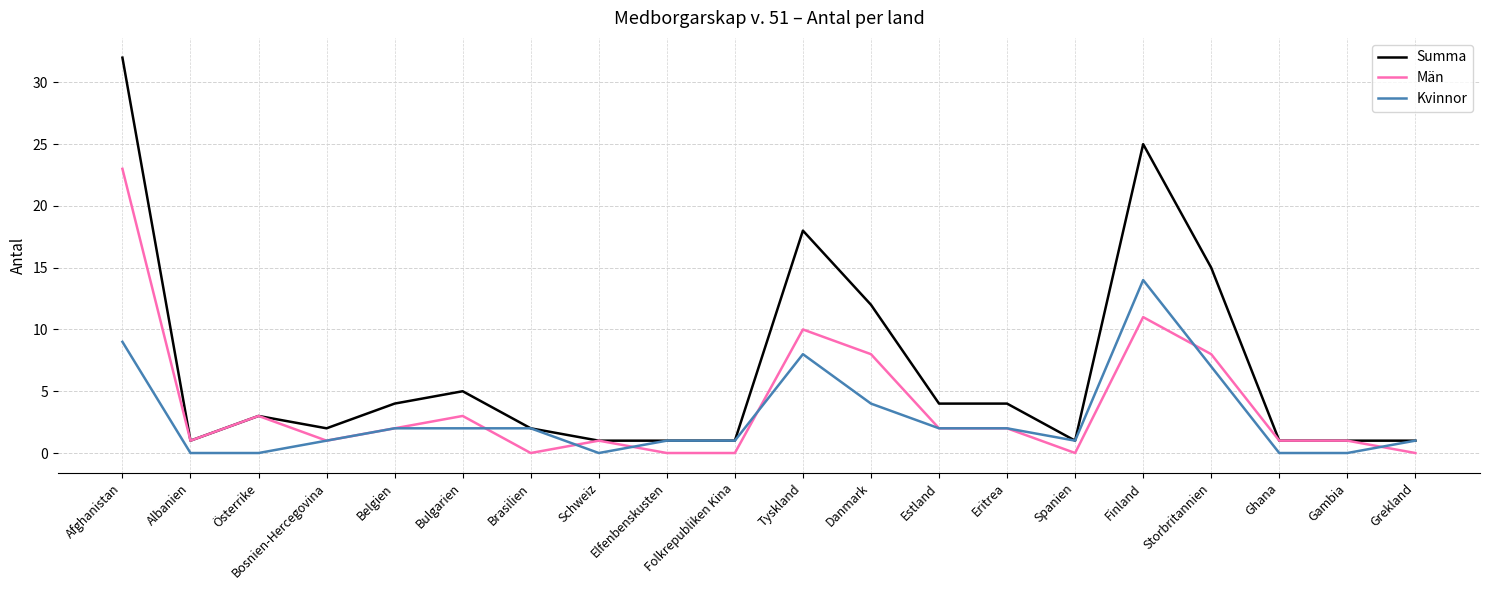

Which series changed the most between Österrike and Storbritannien?

Summa